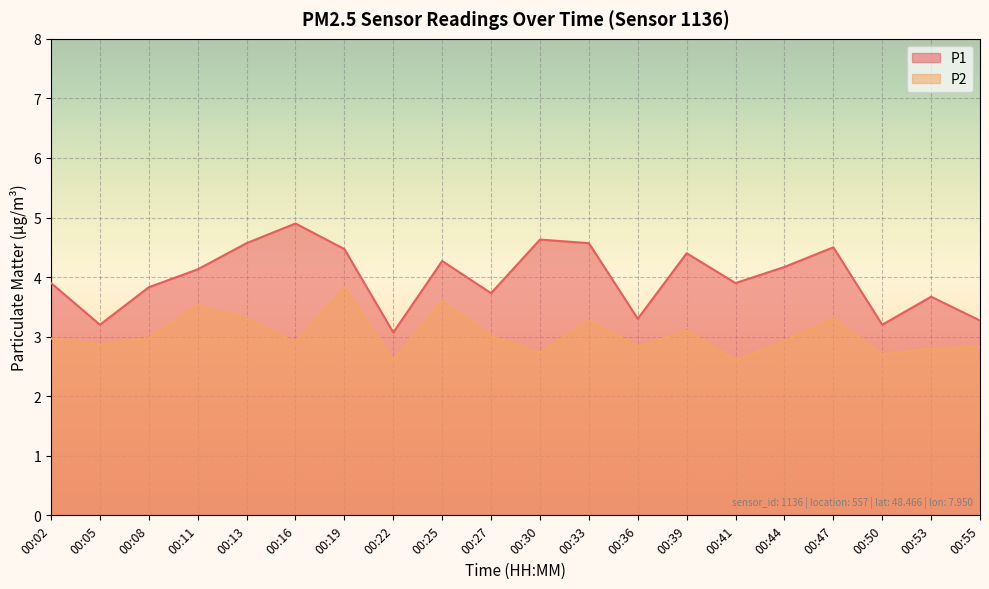

True or false: P2 and P1 intersect in this chart.

False